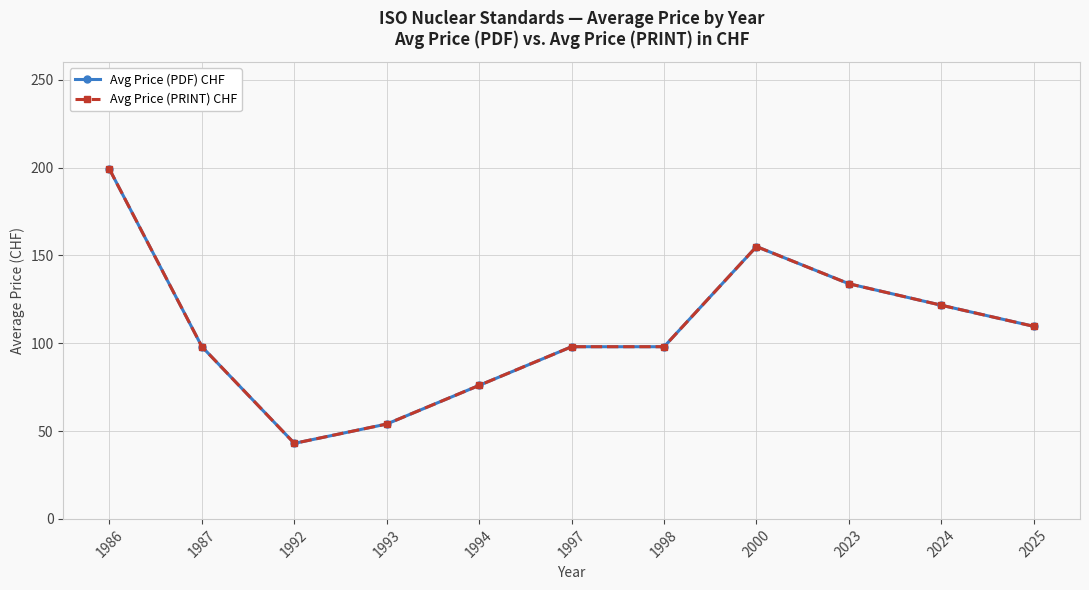

Read the Avg Price (PDF) CHF value at 1992.

43.0